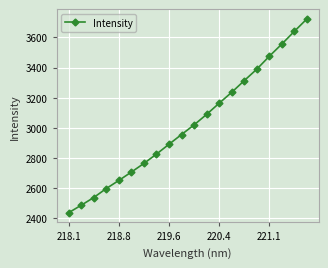

True or false: the data has more than 0 interior local peaks.

False